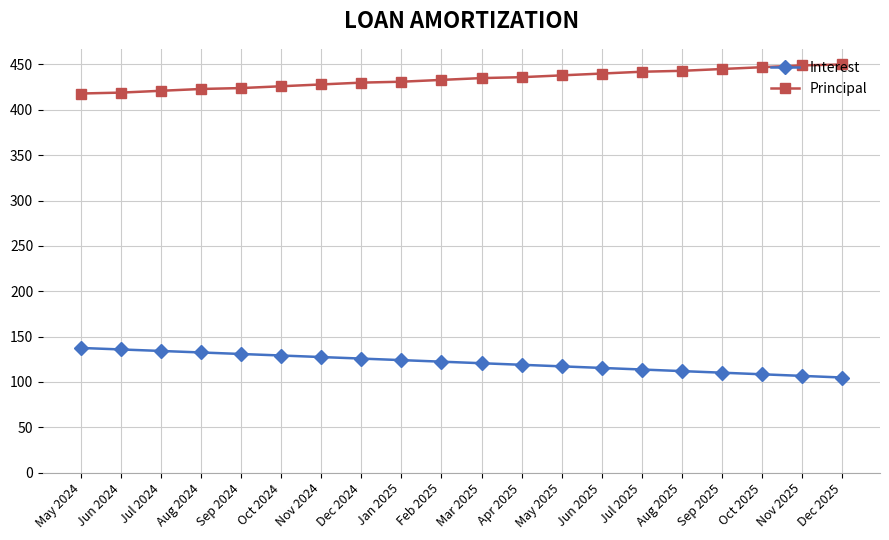

True or false: Interest and Principal cross at least once.

False